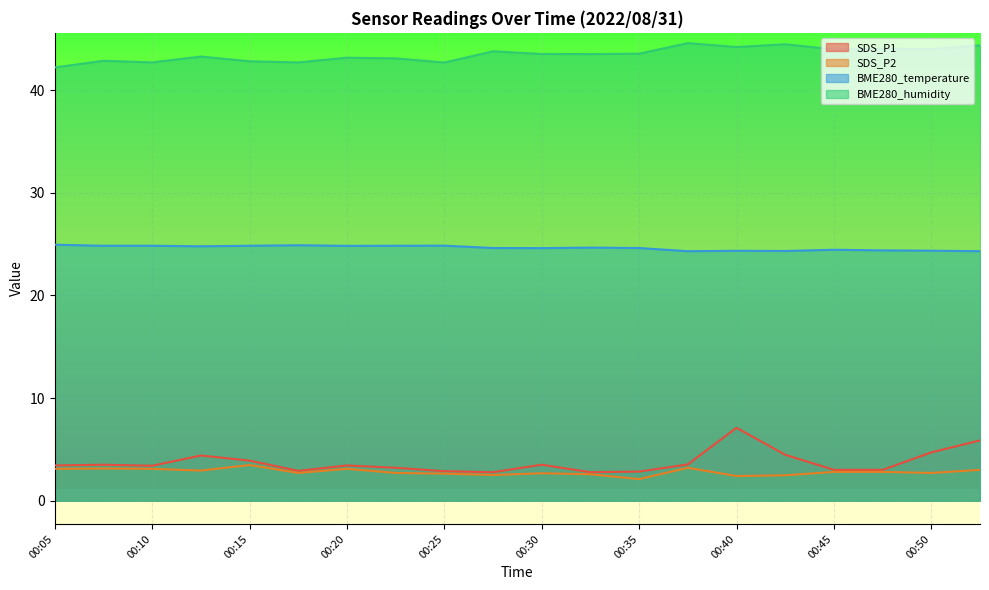

True or false: SDS_P1 and BME280_temperature cross at least once.

False